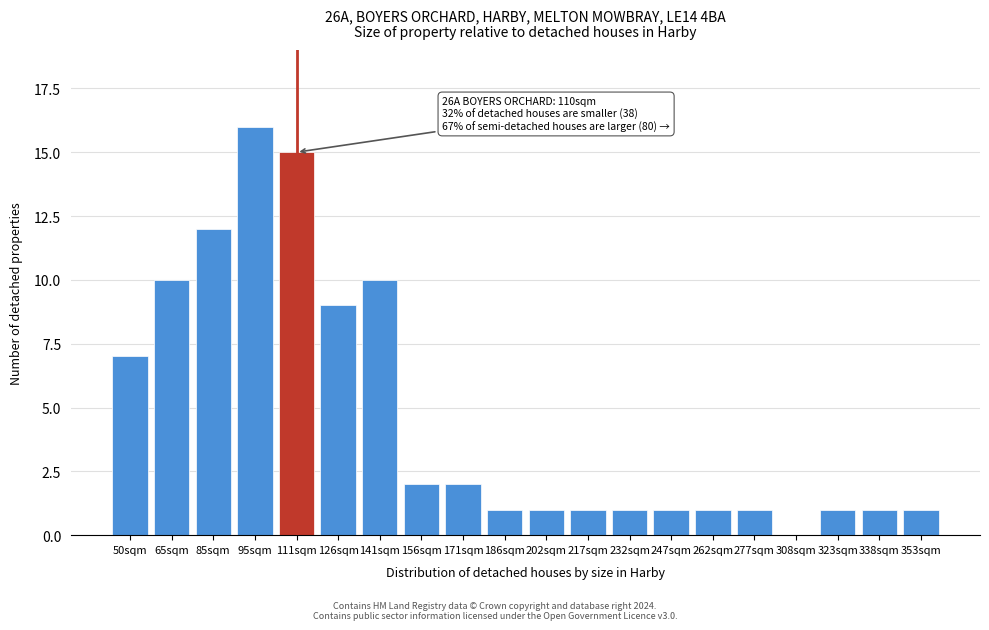

Reading left to right, extract all data points from this chart.

50sqm=7	65sqm=10	85sqm=12	95sqm=16	111sqm=15	126sqm=9	141sqm=10	156sqm=2	171sqm=2	186sqm=1	202sqm=1	217sqm=1	232sqm=1	247sqm=1	262sqm=1	277sqm=1	308sqm=0	323sqm=1	338sqm=1	353sqm=1